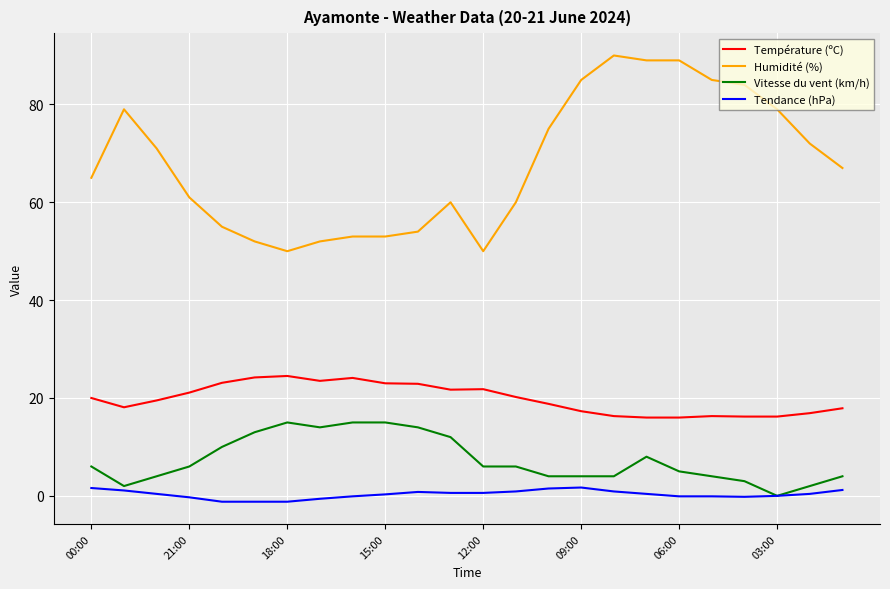

Rank the series by their maximum value, from lowest to highest.

Tendance (hPa), Vitesse du vent (km/h), Température (ºC), Humidité (%)